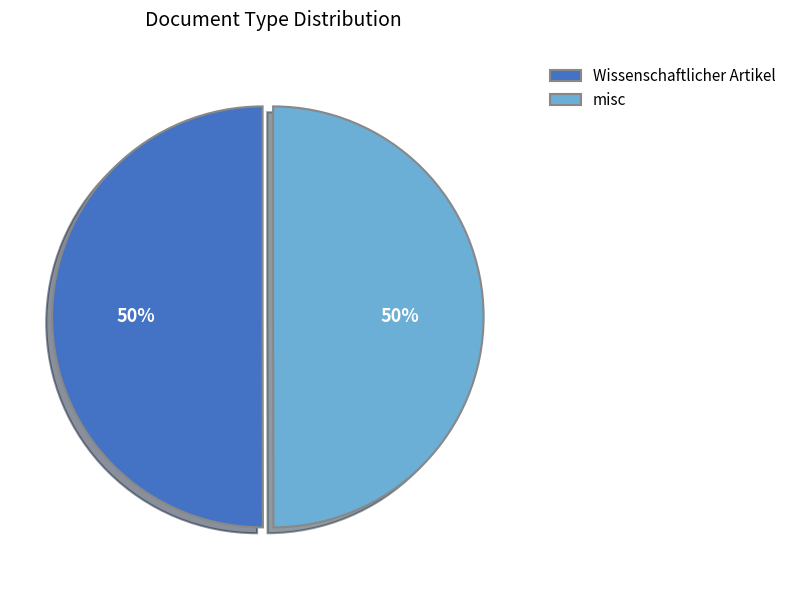

True or false: misc accounts for 50% of the total.

True